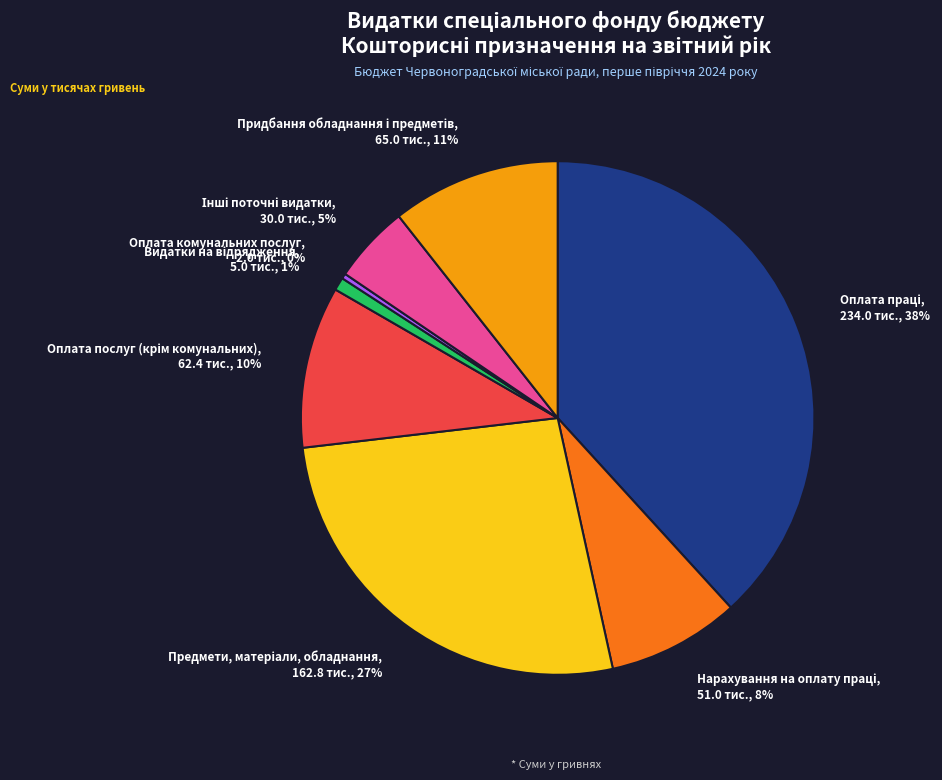

To the nearest percent, what is the difference between the largest and smallest slice percentages?

38%